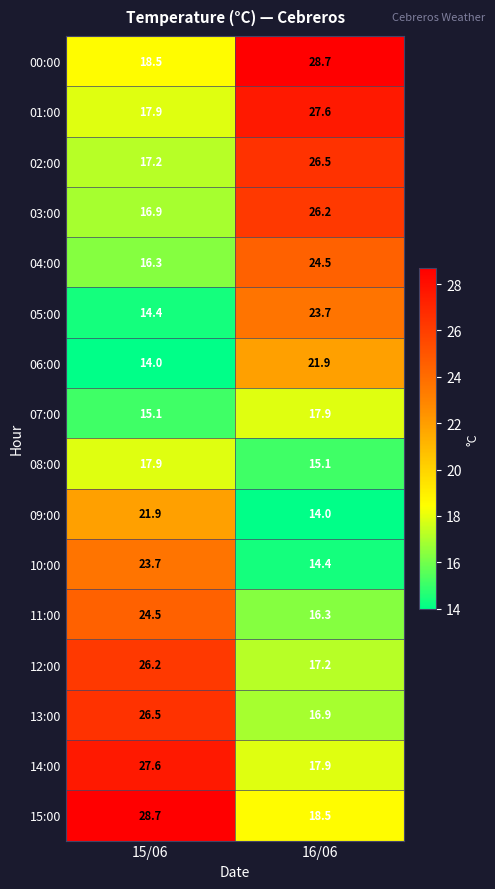

What is the sum of the 13:00 values at 16/06 and 15/06?

43.4